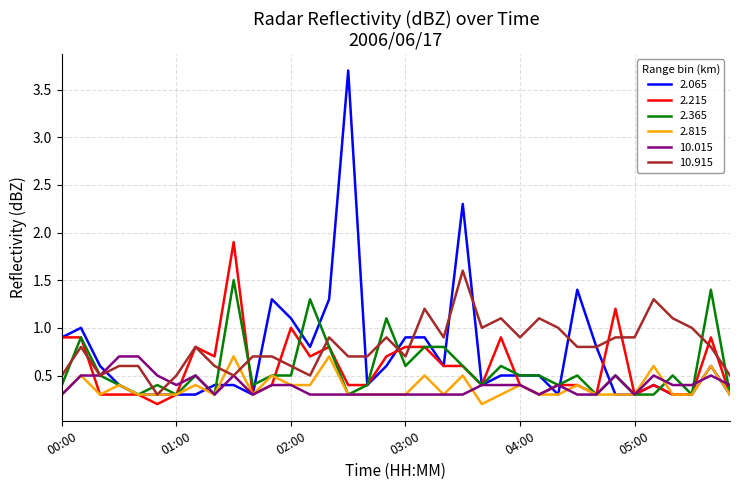

Which series has the largest range (max minus min)?

2.065